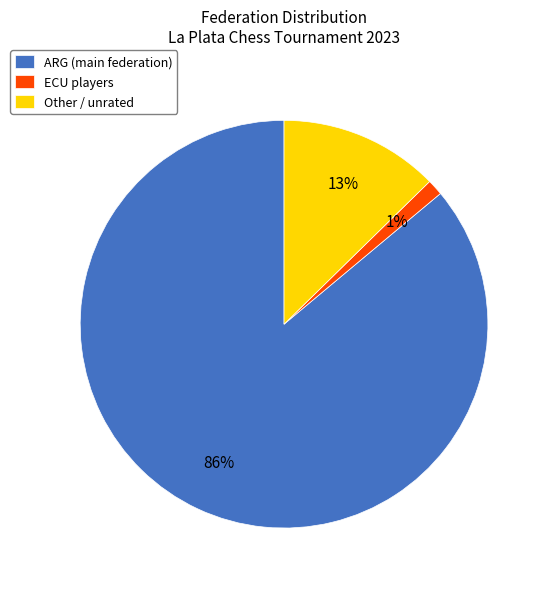

Rank the categories by value from highest to lowest.

ARG, Other, ECU